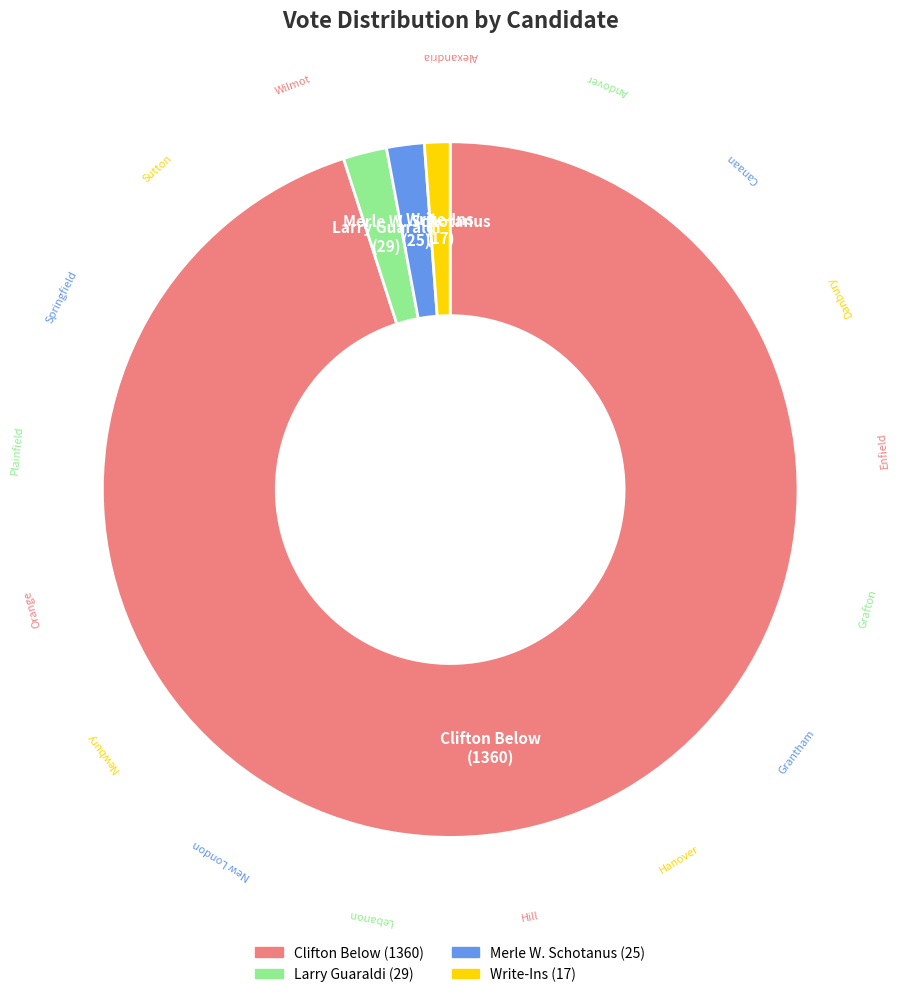

Does any single category account for the majority?

Yes